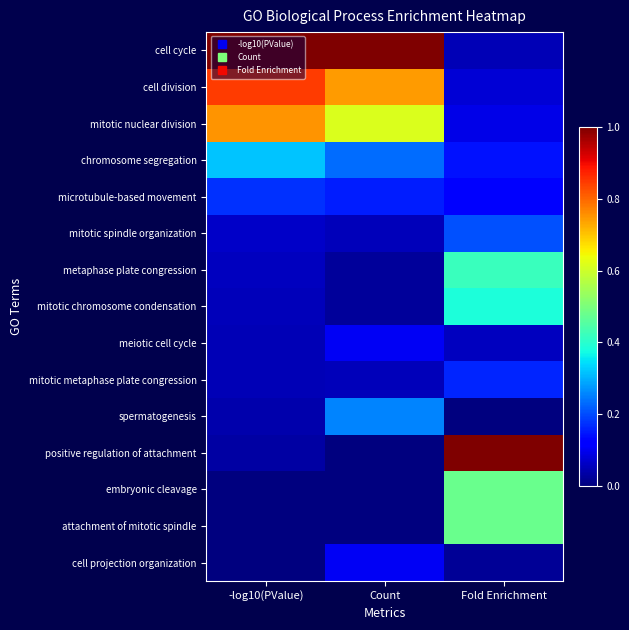

List the series in order of their peak value, lowest first.

meiotic cell cycle, cell projection organization, mitotic metaphase plate congression, microtubule-based movement, mitotic spindle organization, spermatogenesis, chromosome segregation, mitotic chromosome condensation, metaphase plate congression, embryonic cleavage, attachment of mitotic spindle, mitotic nuclear division, cell division, cell cycle, positive regulation of attachment